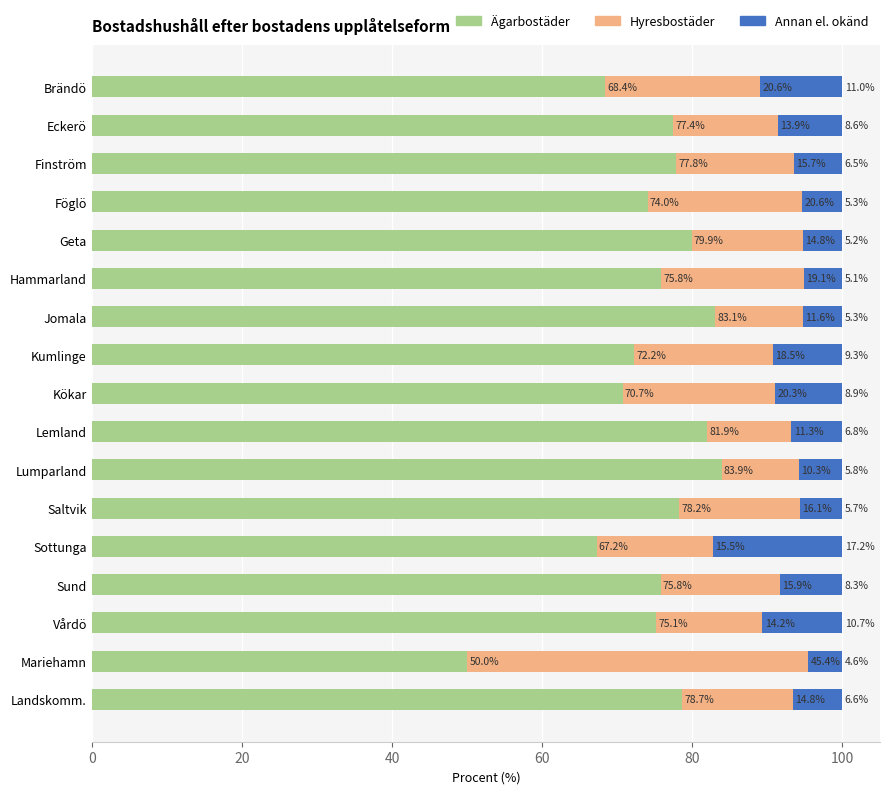

Which category has the lowest value in the Ägarbostäder series?

Mariehamn